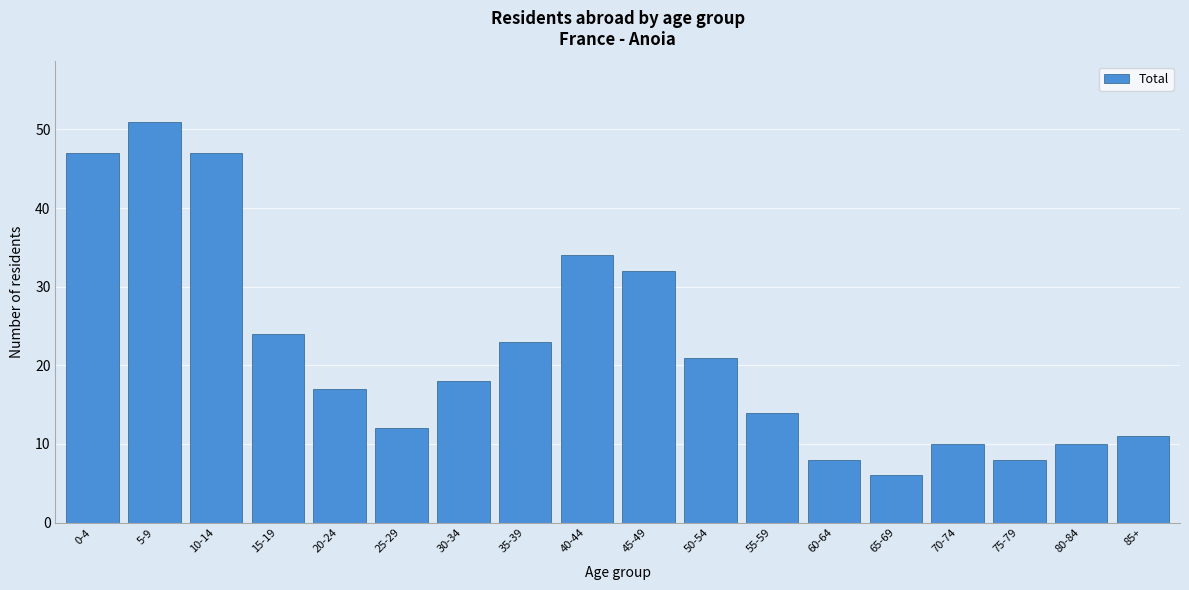

Reading left to right, list all the values displayed in this chart.

47	51	47	24	17	12	18	23	34	32	21	14	8	6	10	8	10	11